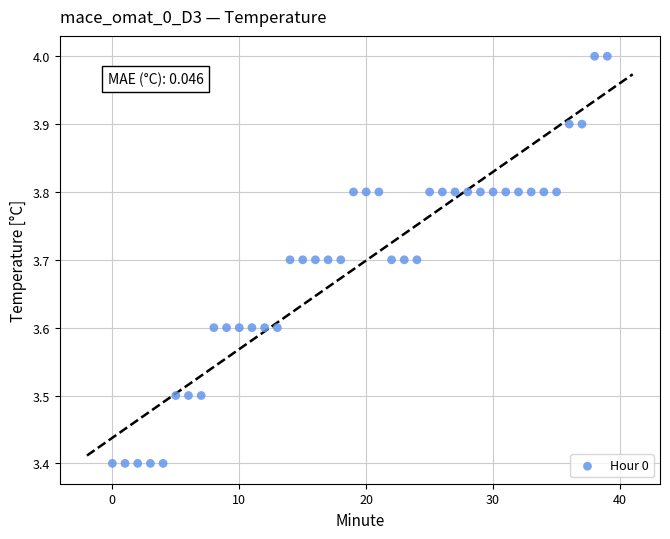

What is the range of Y values (max minus min)?

0.6